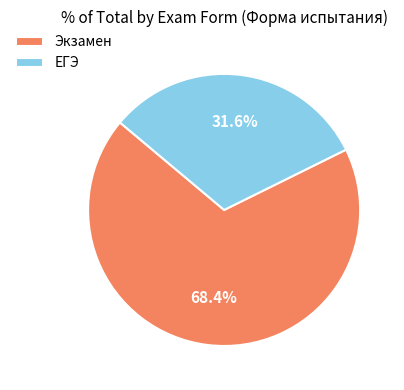

To the nearest percent, what is the combined percentage of ЕГЭ and Экзамен?

100%